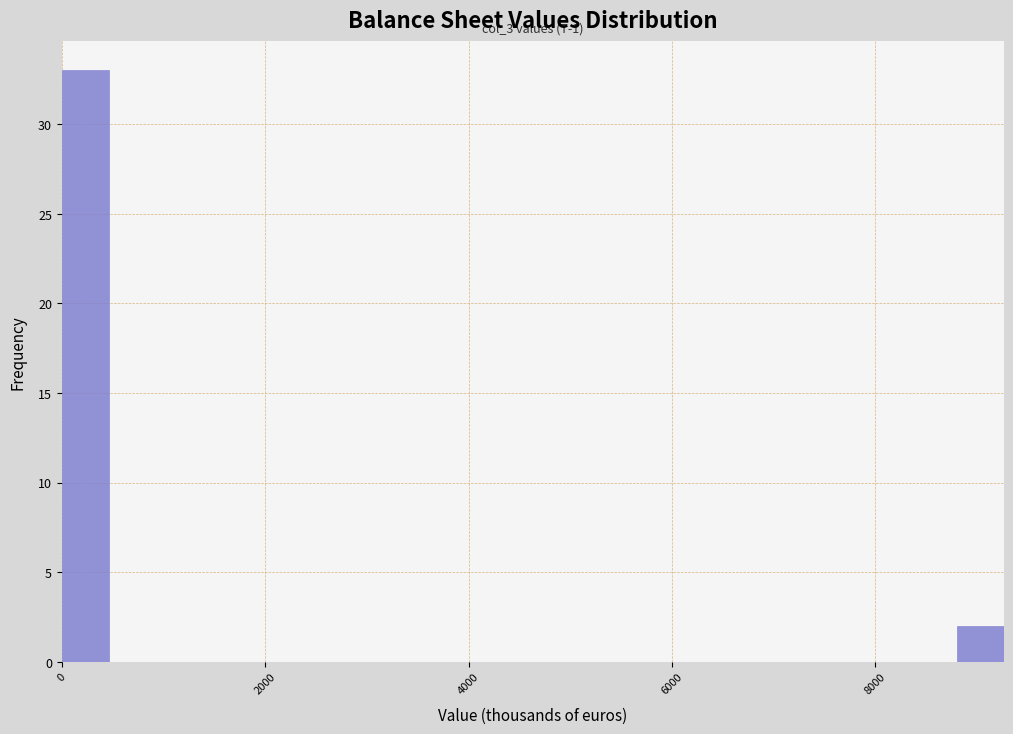

Read against the x-axis, roughly where is the centre of the tallest bar?

200